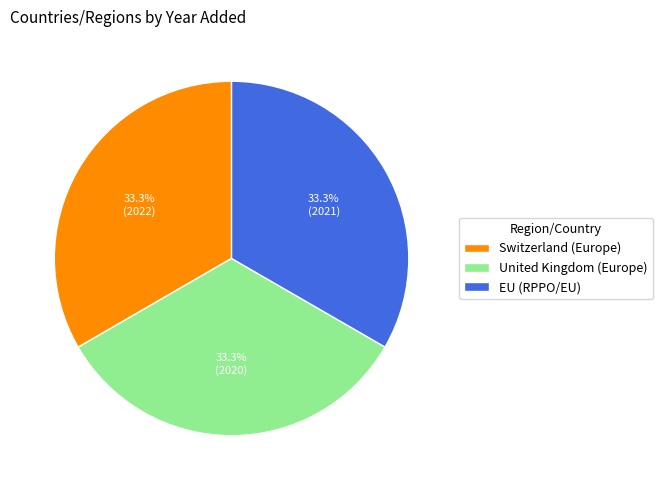

Combined, what portion of the pie is Switzerland (Europe) and United Kingdom (Europe)?

66.7%